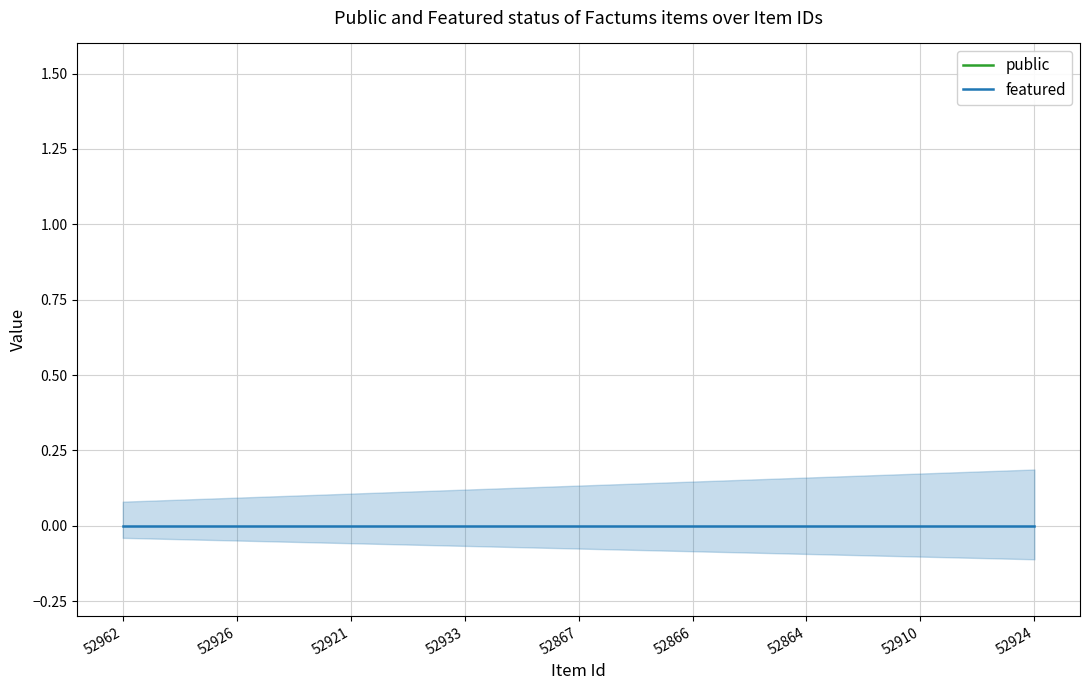

True or false: featured has more than 1 points higher than both neighbors.

False